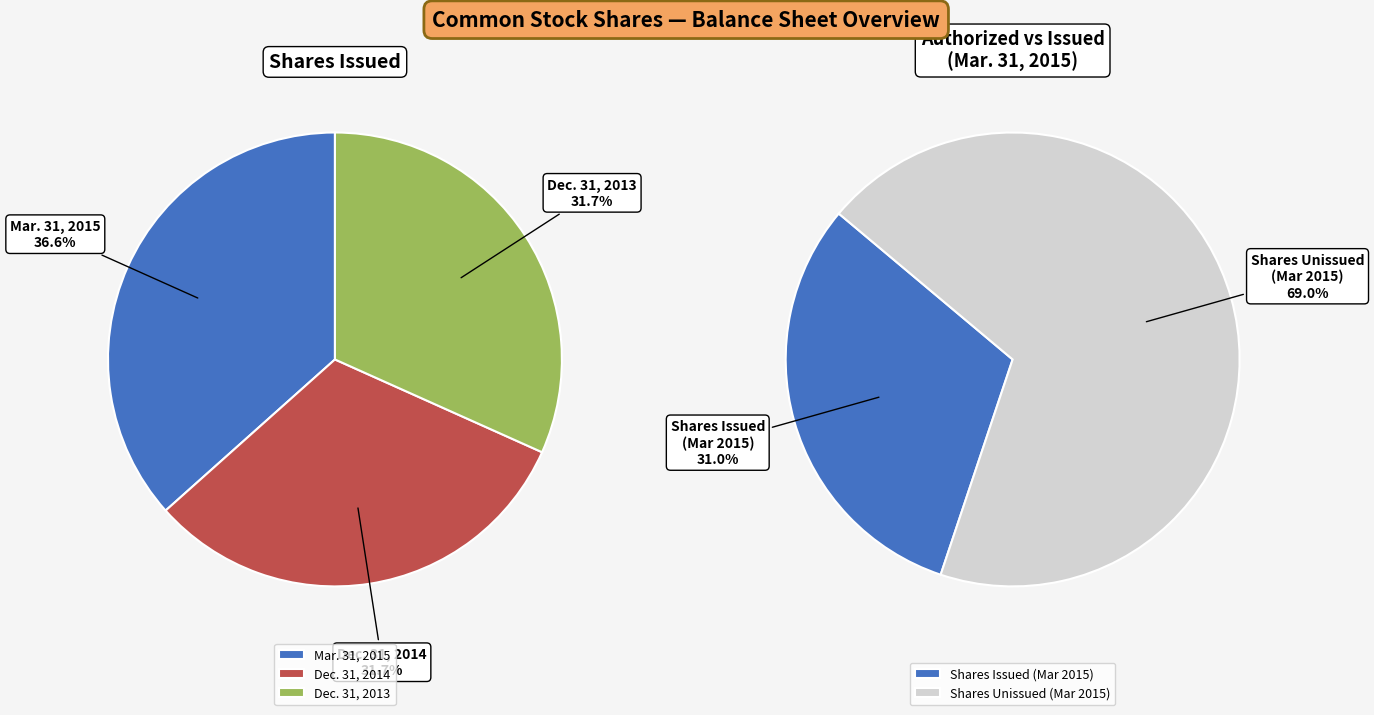

What portion of the pie excludes Dec. 31, 2014?

68.3%